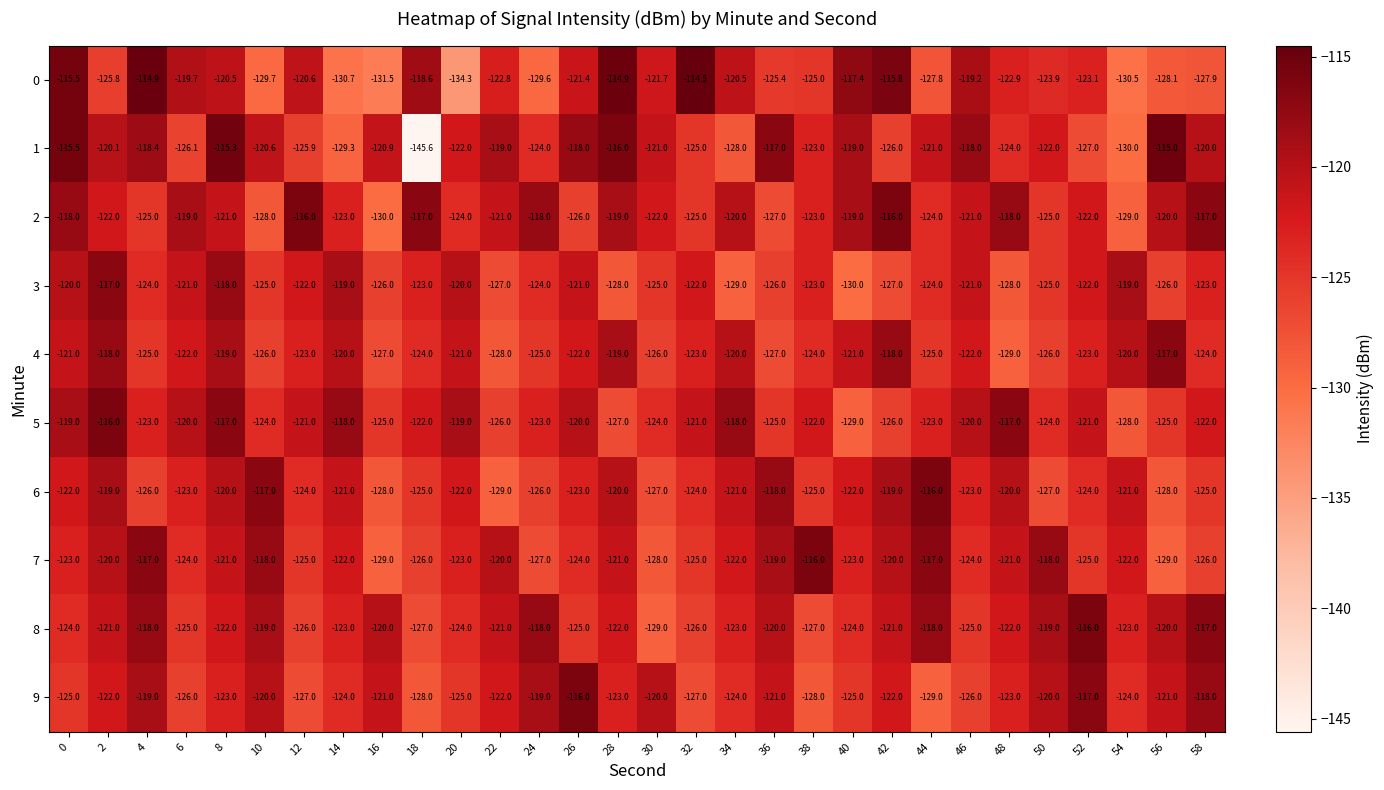

Between 34 and 58, which series saw the biggest shift?

1